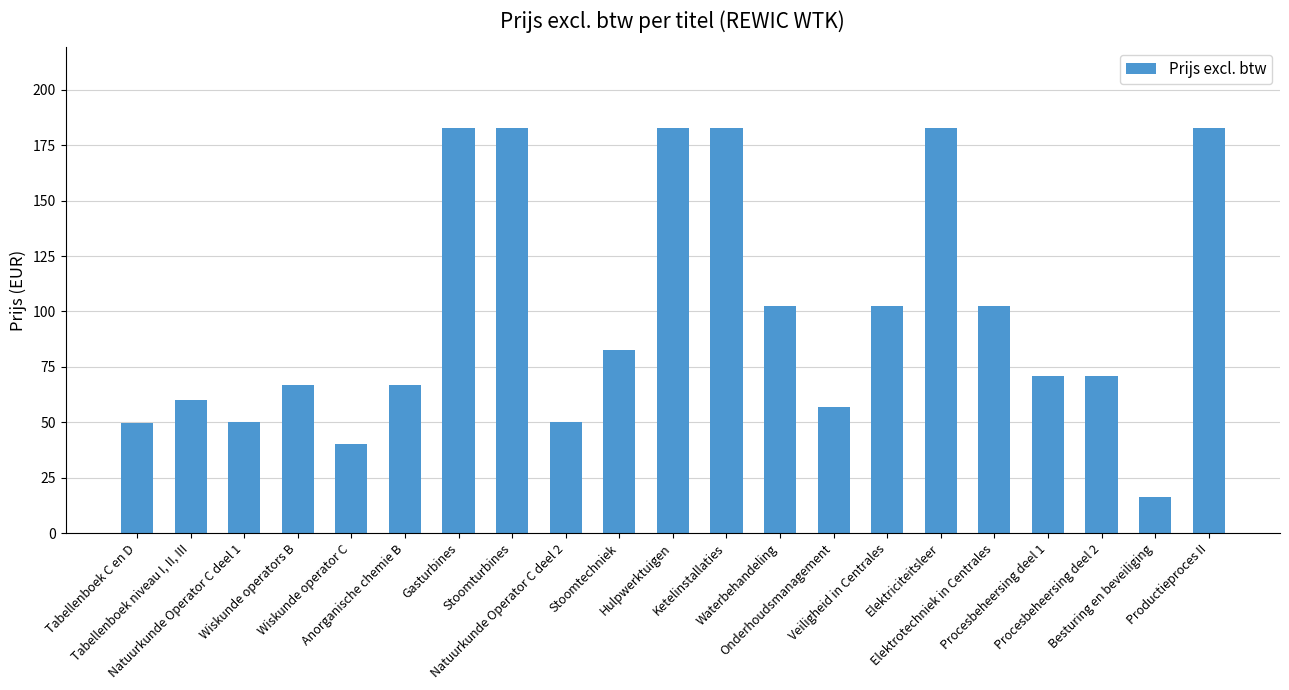

What is the minimum value shown in the chart?

16.4